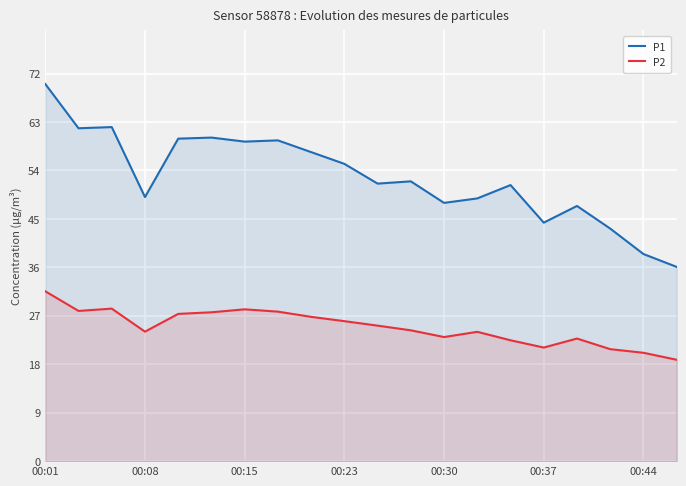

Which category has the highest value across all series?

00:01